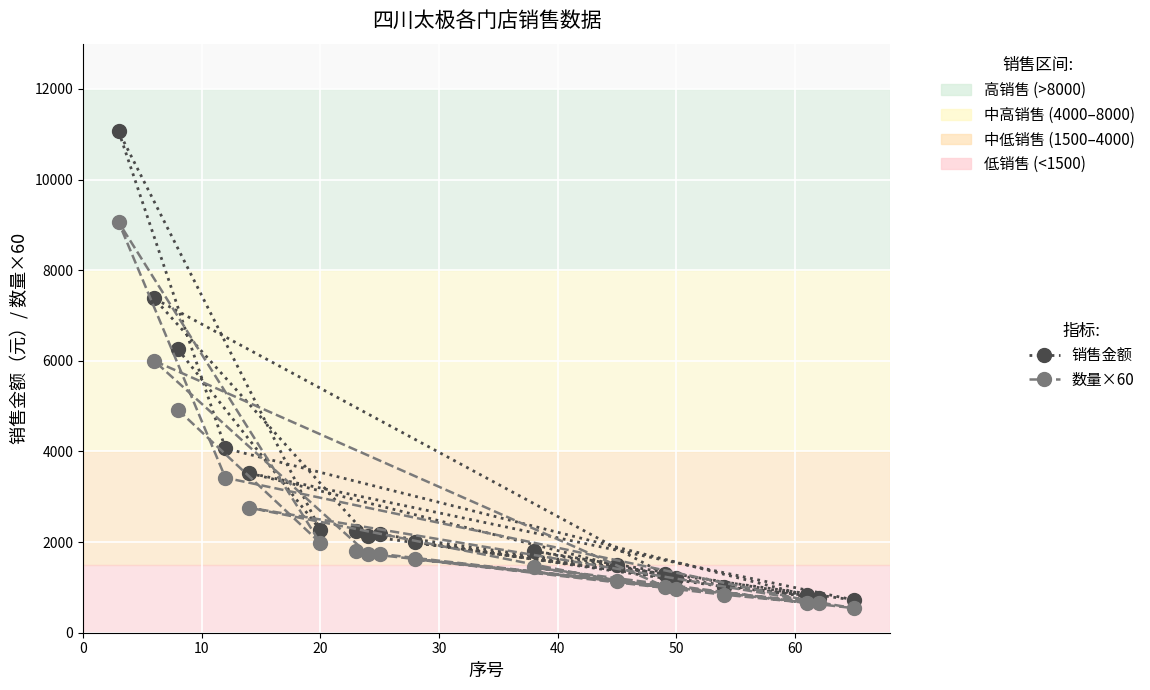

What is the sum of all 销售金额 values?

52206.9